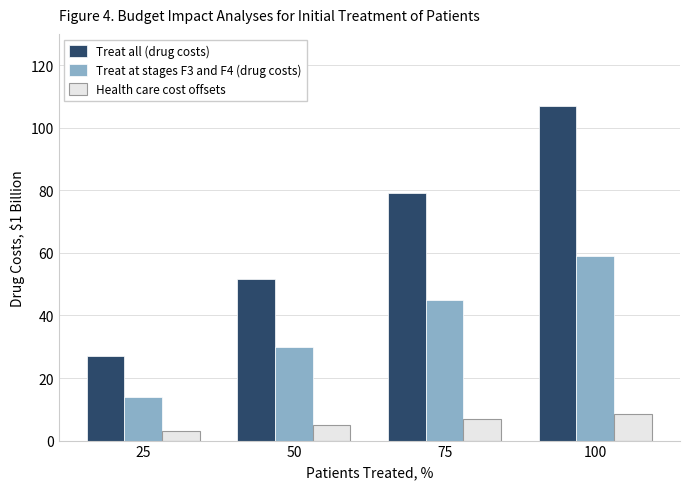

List the labels in order of Treat at stages F3 and F4 (drug costs) value, smallest first.

25, 50, 75, 100